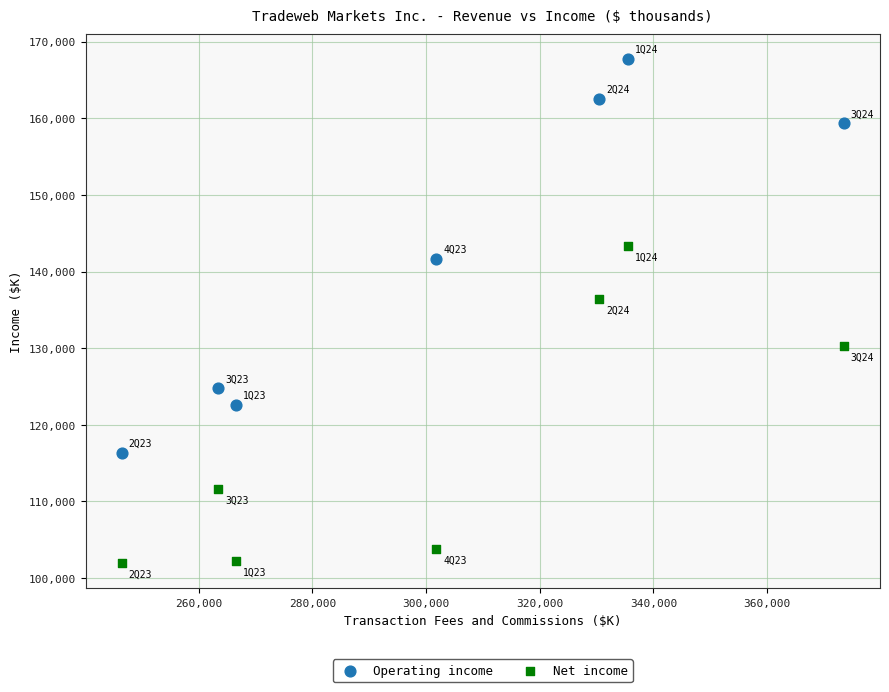

Which series has the largest Y range (max minus min)?

Operating income